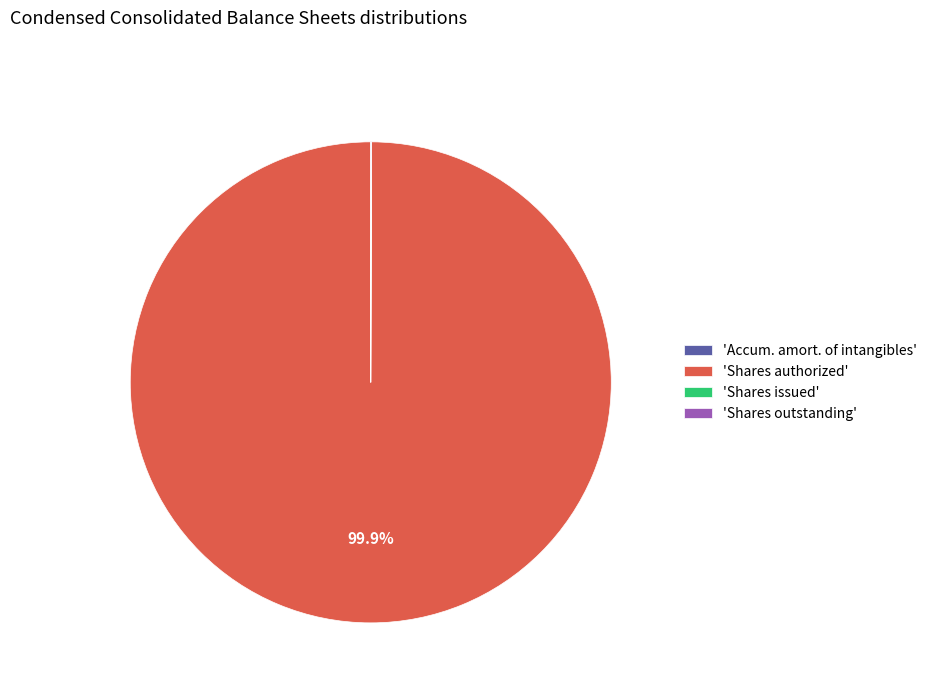

Is there a majority slice in this chart?

Yes